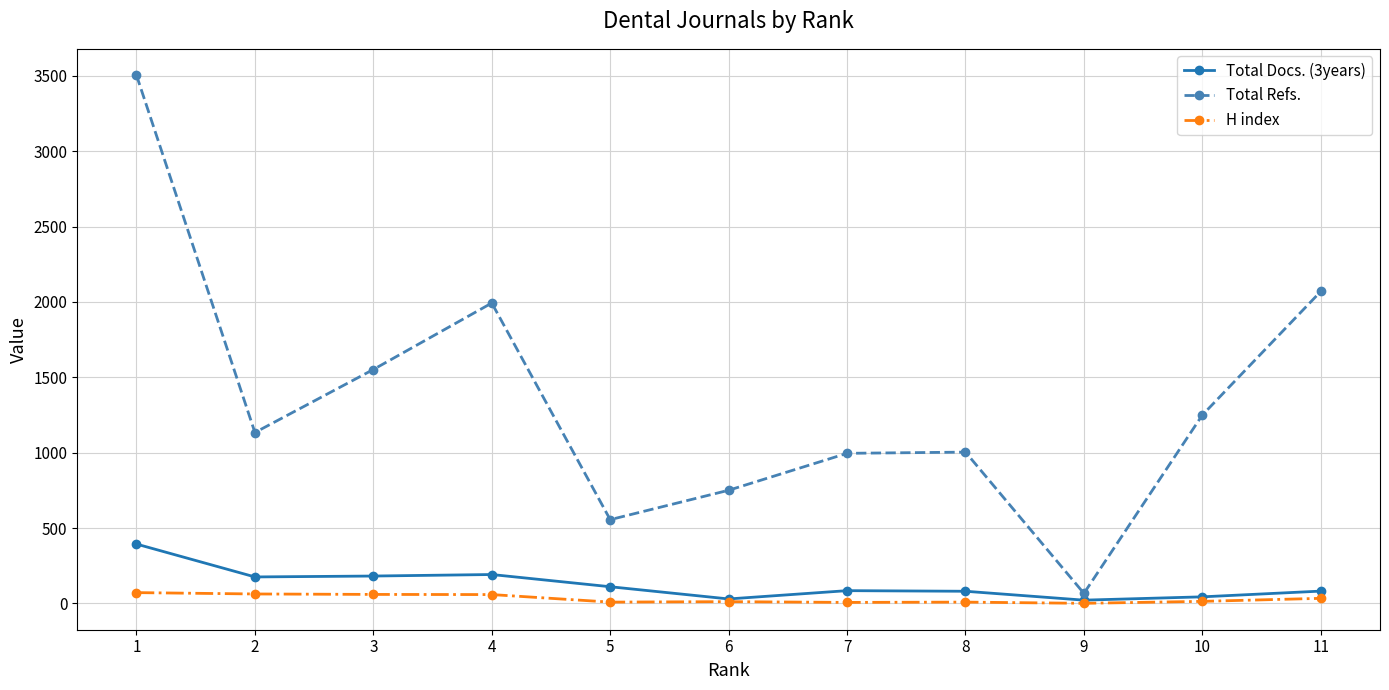

What is the total value across all series at 11?

2186